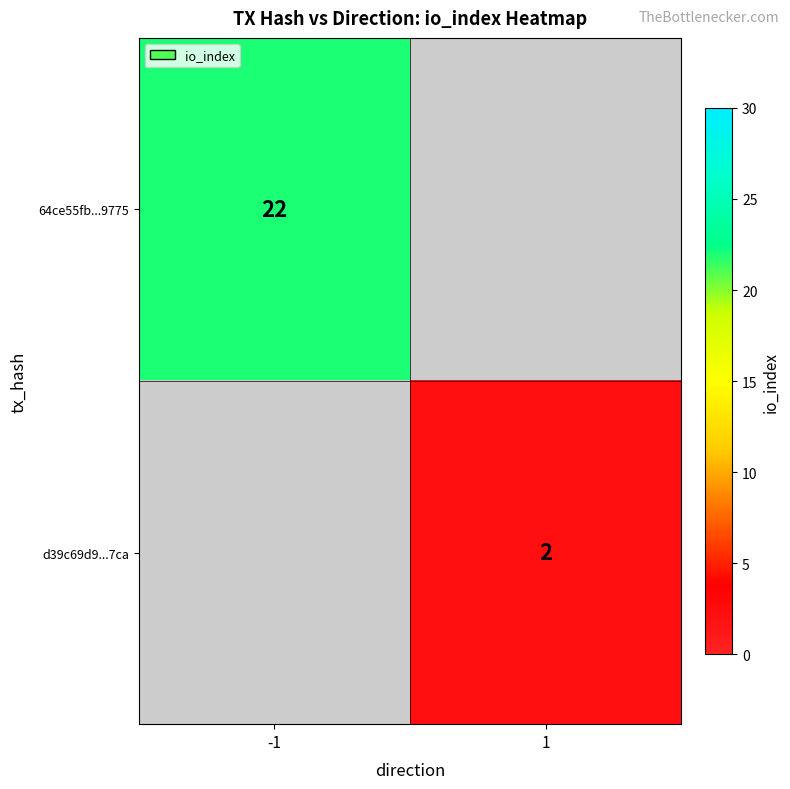

True or false: d39c69d9...7ca has a value of 2 at 1.

True